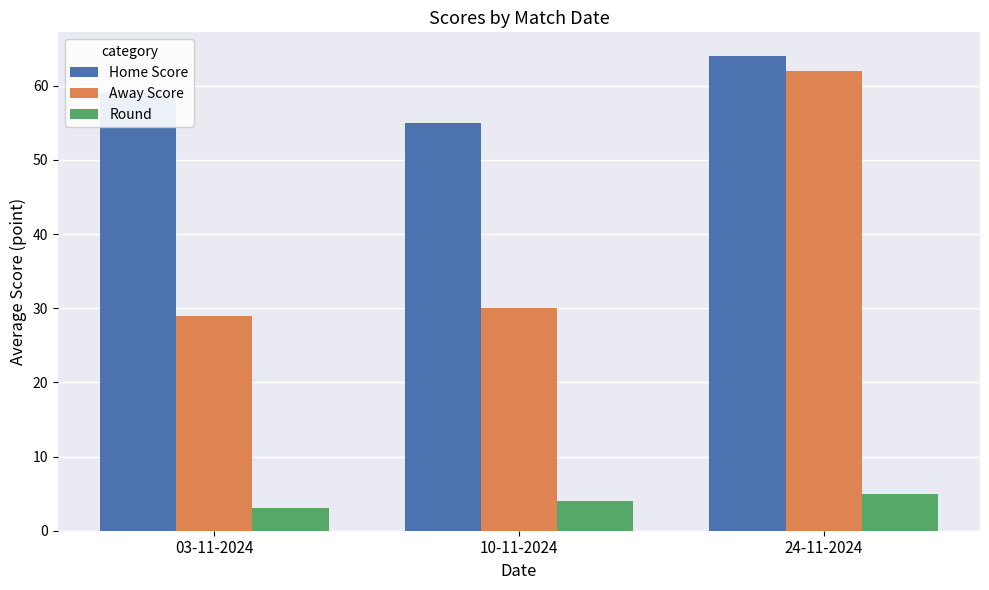

Rank the categories by Away Score value from lowest to highest.

03-11-2024, 10-11-2024, 24-11-2024